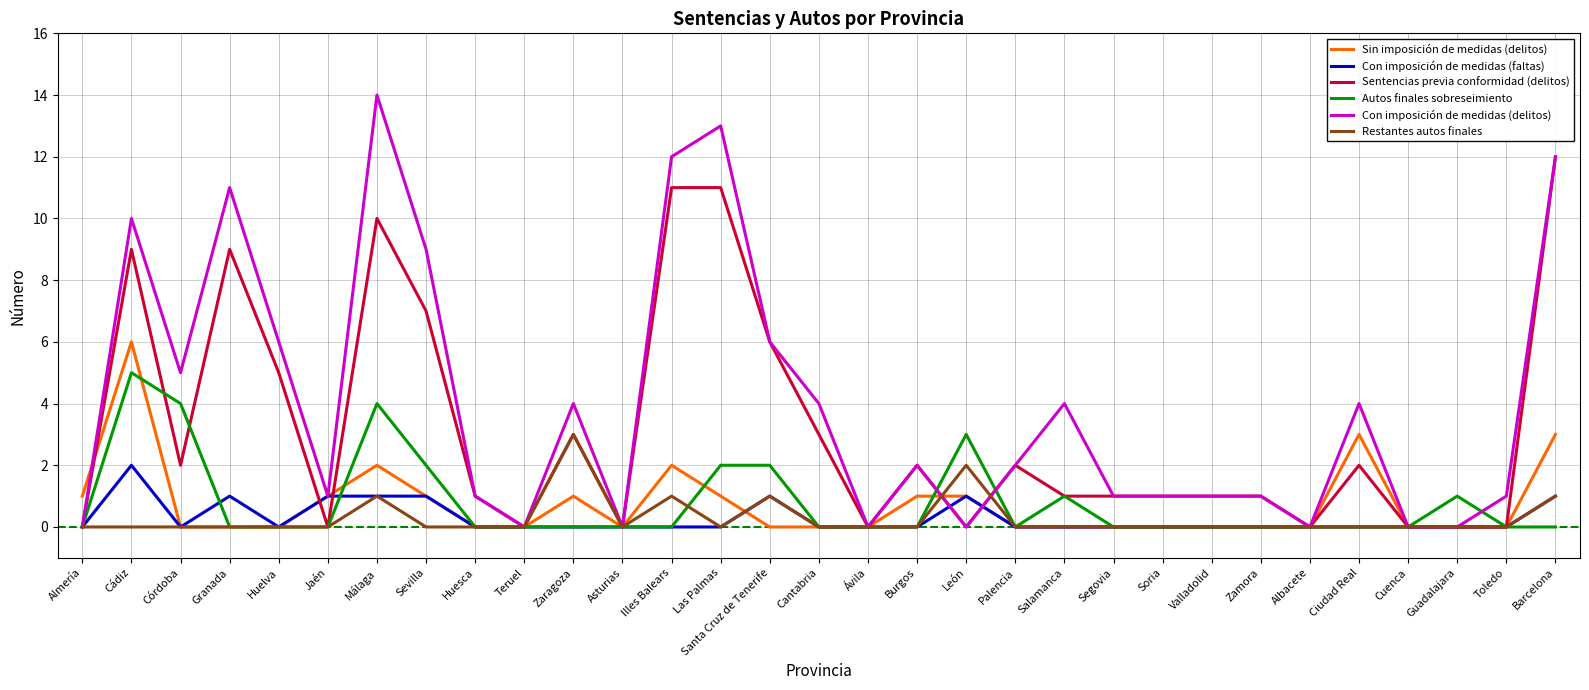

What are all the series names shown in the legend?

Sin imposición de medidas (delitos), Con imposición de medidas (faltas), Sentencias previa conformidad (delitos), Autos finales sobreseimiento, Con imposición de medidas (delitos), Restantes autos finales